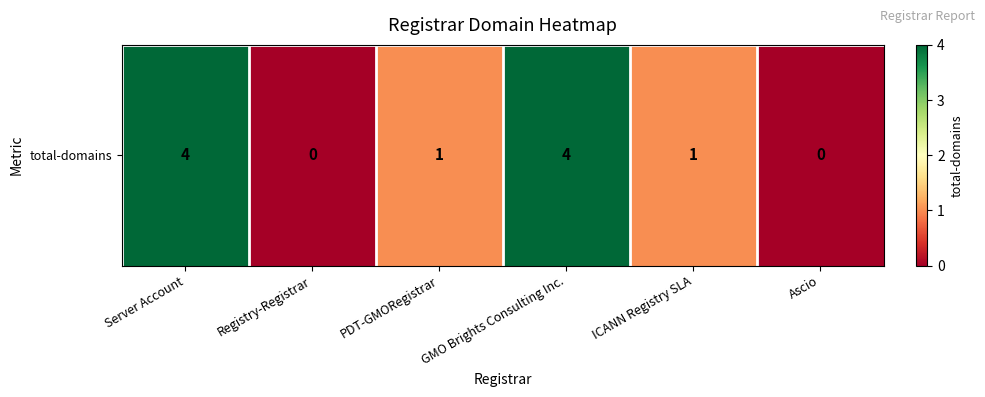

The value at Ascio is 0. True or false?

True